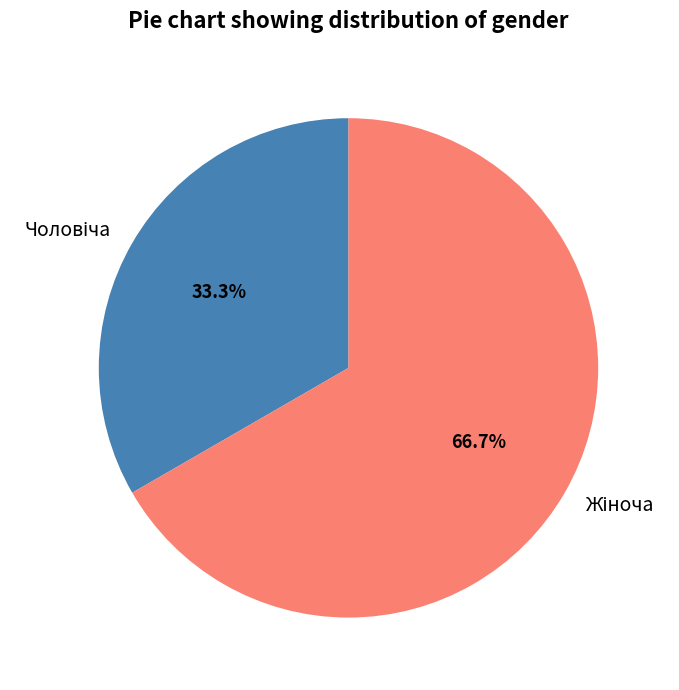

Is there any slice that represents more than half of the pie?

Yes